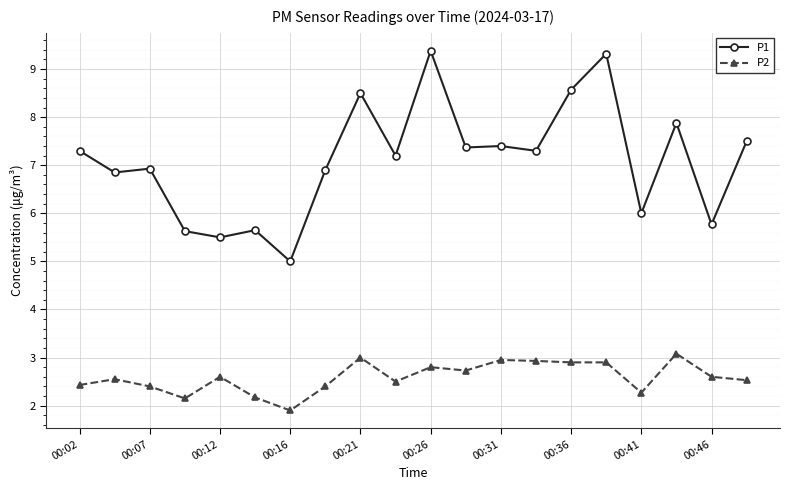

Rank the series by their maximum value, from lowest to highest.

P2, P1